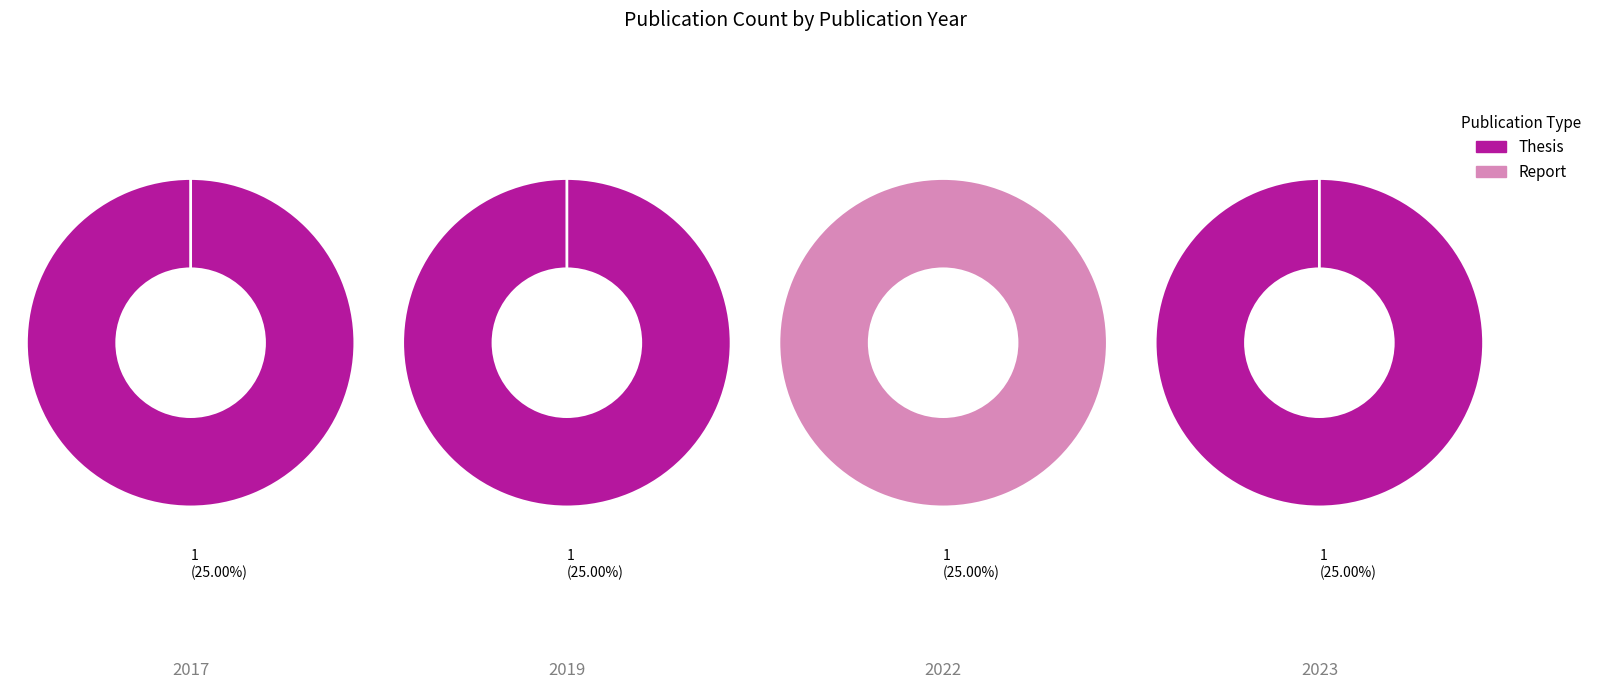

To the nearest percent, what is the average slice percentage?

25%